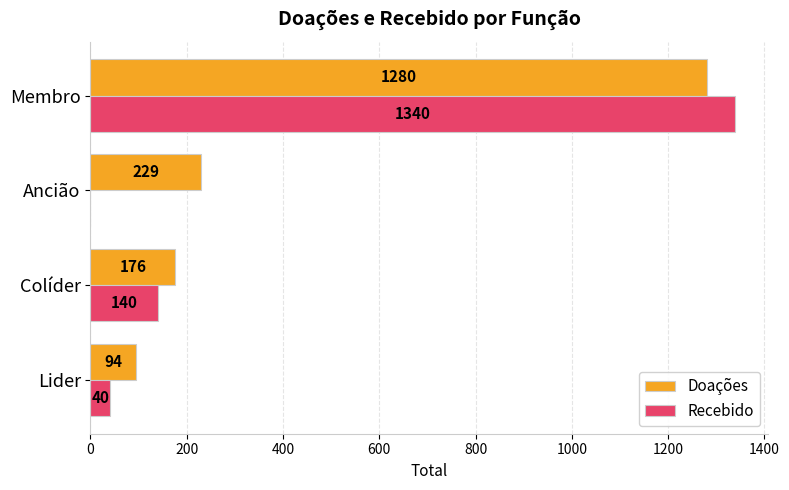

What is the approximate value of Doações at Colíder, to the nearest 50?

200